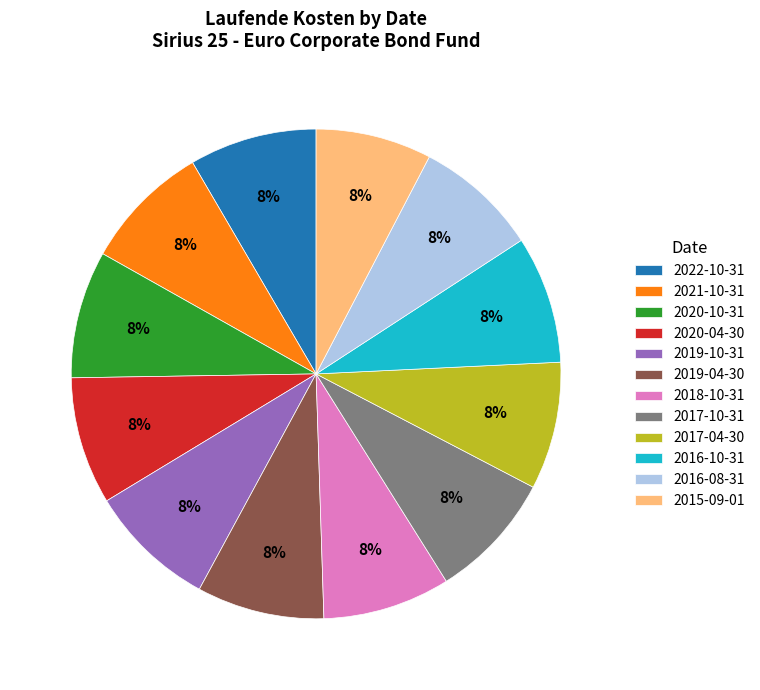

How many slices are in this pie chart?

12